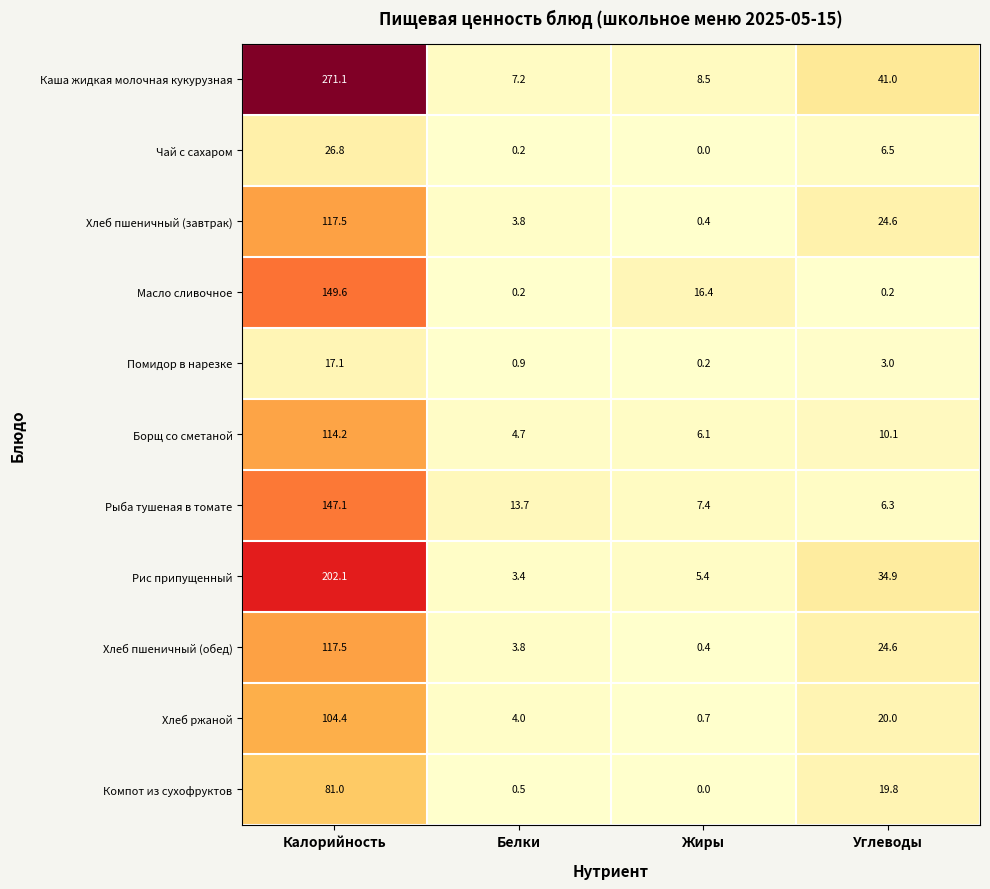

How many series are shown in this chart?

11